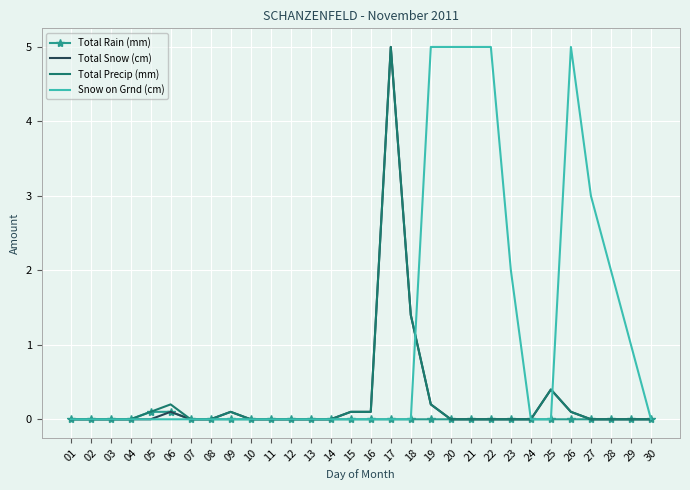

Reading left to right, transcribe all the data shown in this chart.

Total Rain (mm): 01=0.0	02=0.0	03=0.0	04=0.0	05=0.1	06=0.1	07=0.0	08=0.0	09=0.0	10=0.0	11=0.0	12=0.0	13=0.0	14=0.0	15=0.0	16=0.0	17=0.0	18=0.0	19=0.0	20=0.0	21=0.0	22=0.0	23=0.0	24=0.0	25=0.0	26=0.0	27=0.0	28=0.0	29=0.0	30=0.0
Total Snow (cm): 01=0.0	02=0.0	03=0.0	04=0.0	05=0.0	06=0.1	07=0.0	08=0.0	09=0.1	10=0.0	11=0.0	12=0.0	13=0.0	14=0.0	15=0.1	16=0.1	17=5.0	18=1.4	19=0.2	20=0.0	21=0.0	22=0.0	23=0.0	24=0.0	25=0.4	26=0.1	27=0.0	28=0.0	29=0.0	30=0.0
Total Precip (mm): 01=0.0	02=0.0	03=0.0	04=0.0	05=0.1	06=0.2	07=0.0	08=0.0	09=0.1	10=0.0	11=0.0	12=0.0	13=0.0	14=0.0	15=0.1	16=0.1	17=5.0	18=1.4	19=0.2	20=0.0	21=0.0	22=0.0	23=0.0	24=0.0	25=0.4	26=0.1	27=0.0	28=0.0	29=0.0	30=0.0
Snow on Grnd (cm): 01=0.0	02=0.0	03=0.0	04=0.0	05=0.0	06=0.0	07=0.0	08=0.0	09=0.0	10=0.0	11=0.0	12=0.0	13=0.0	14=0.0	15=0.0	16=0.0	17=0.0	18=0.0	19=5.0	20=5.0	21=5.0	22=5.0	23=2.0	24=0.0	25=0.0	26=5.0	27=3.0	28=2.0	29=1.0	30=0.0